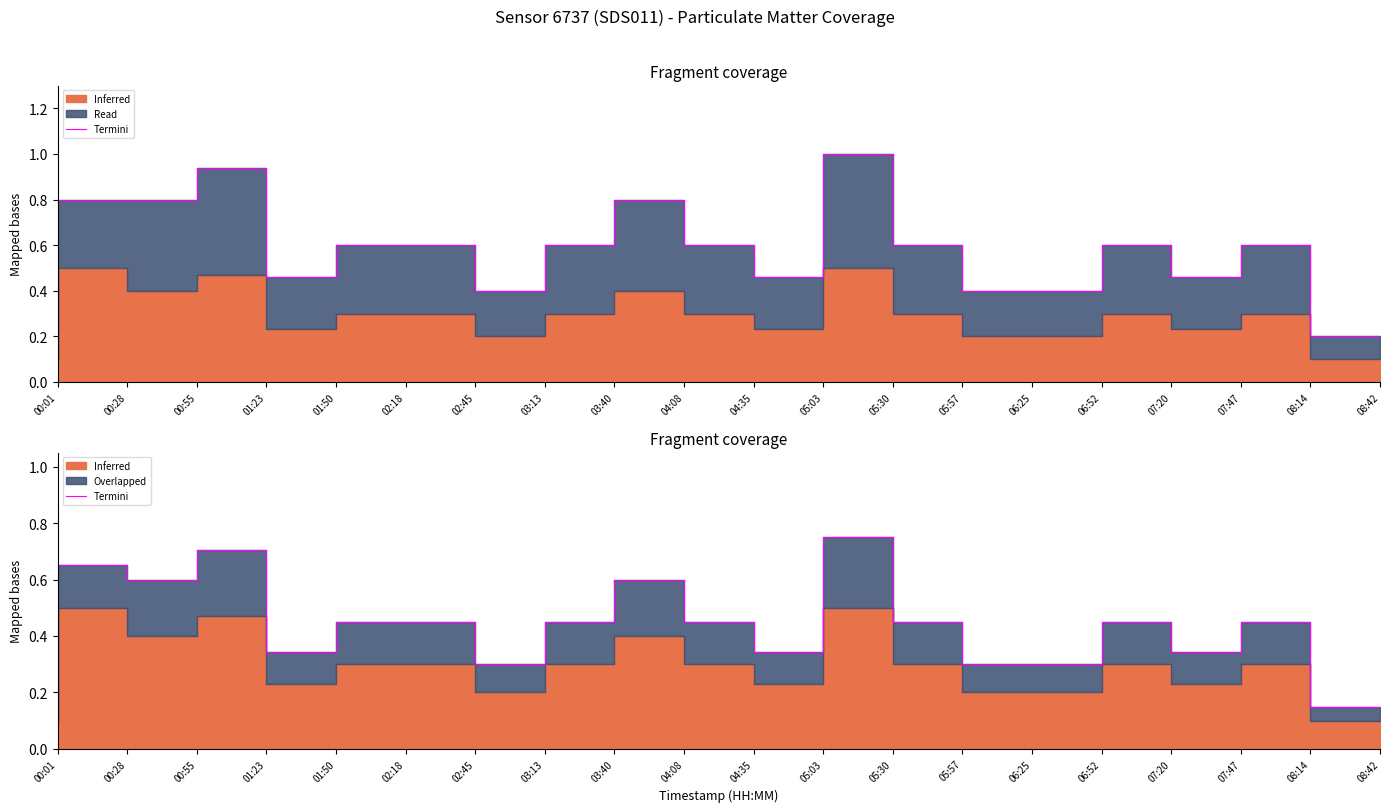

What is the sum of all values?

8.7